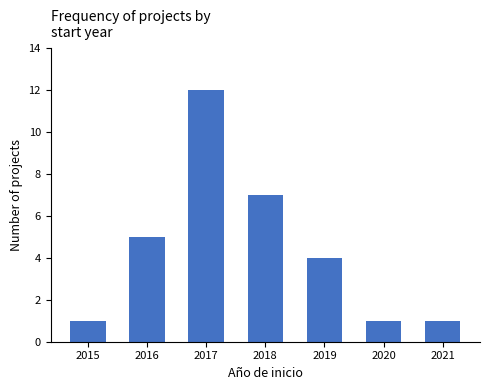

How many categories are shown in the chart?

7